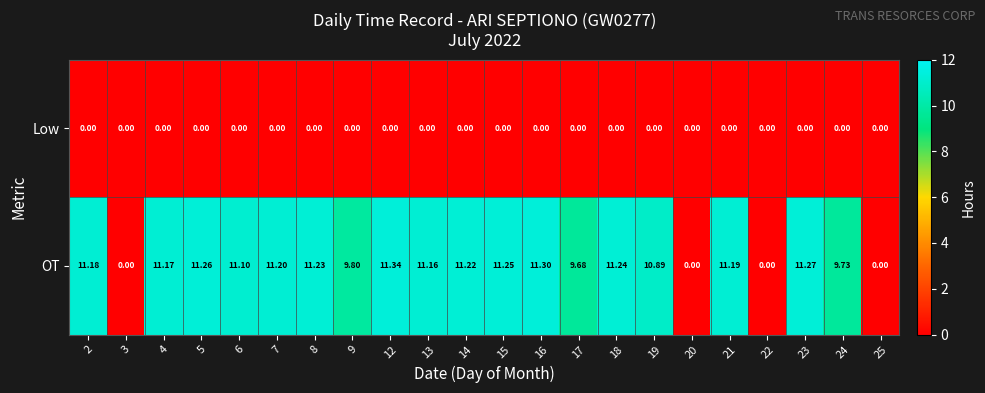

Is the value of Low at 23 greater than the value of OT at 19?

No